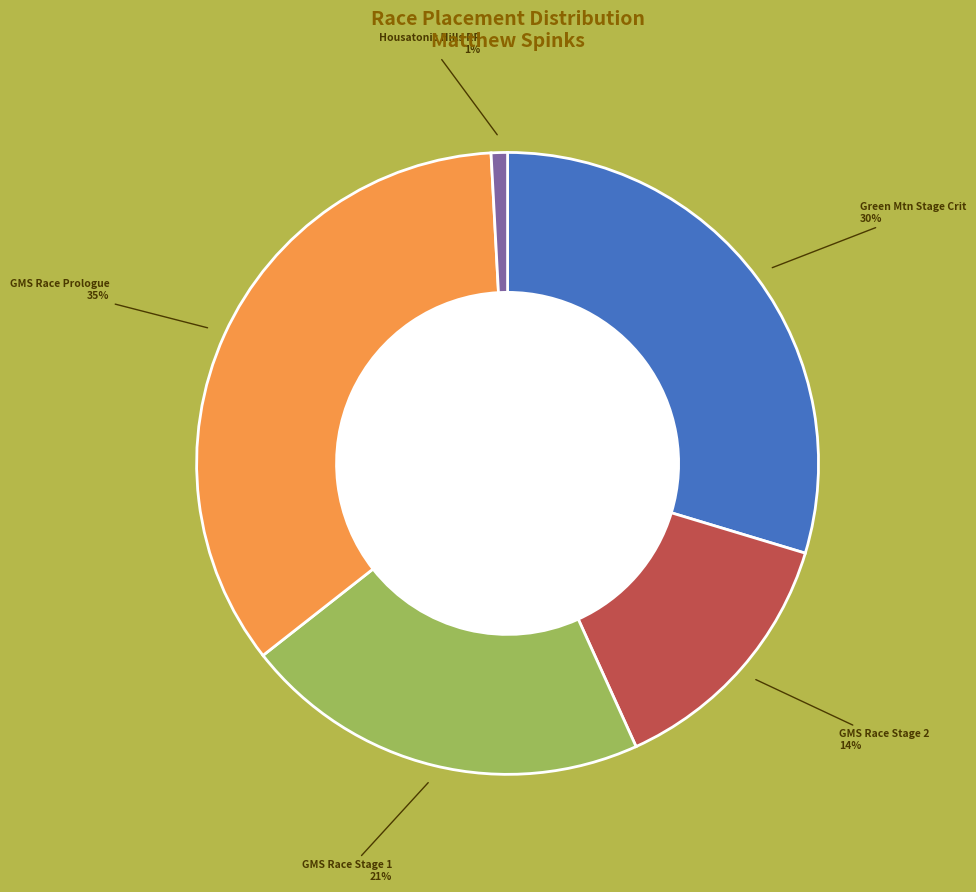

To the nearest percent, what percentage of the pie is GMS Race Stage 1?

21%